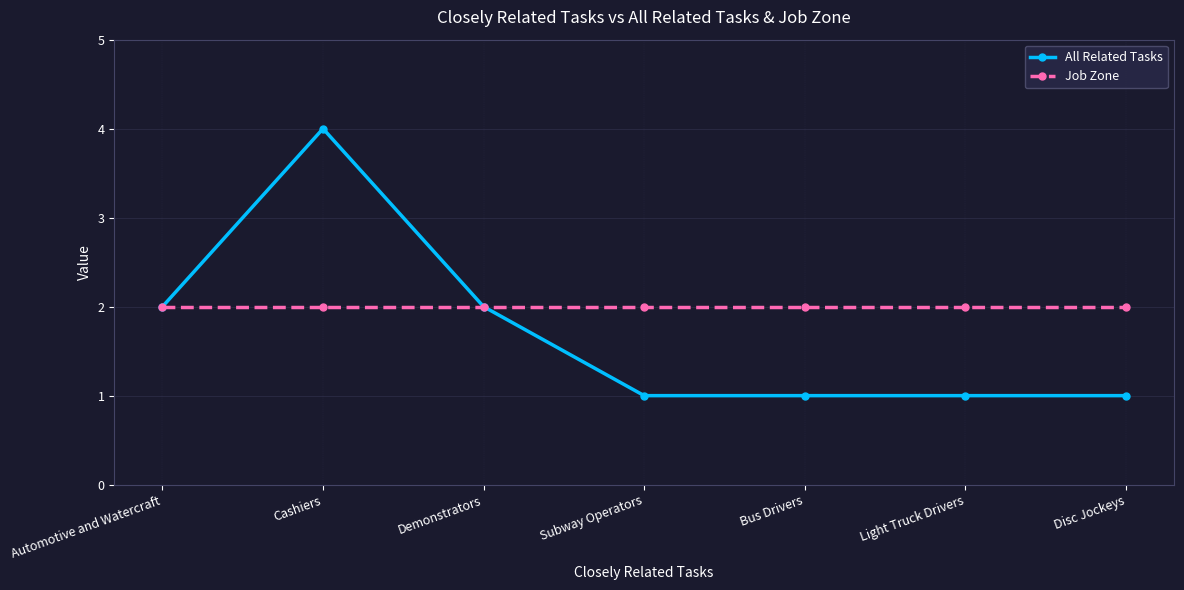

True or false: All Related Tasks has a value of 1 at Subway Operators.

True